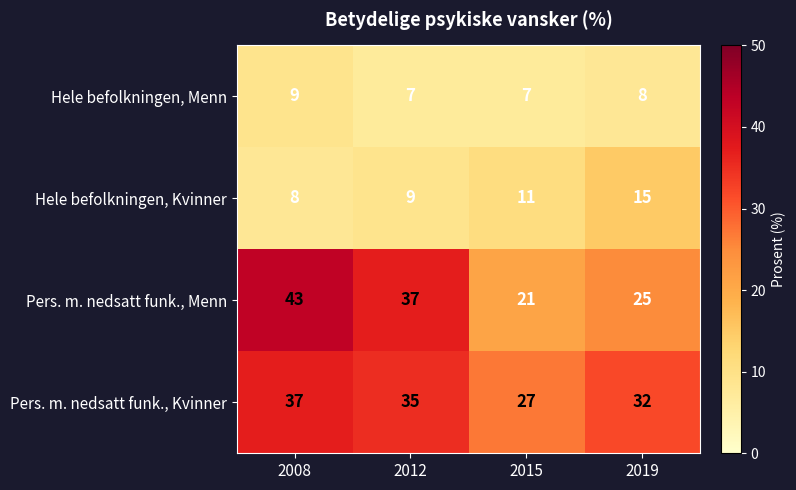

Which series changed the most between 2012 and 2015?

Pers. m. nedsatt funk., Menn